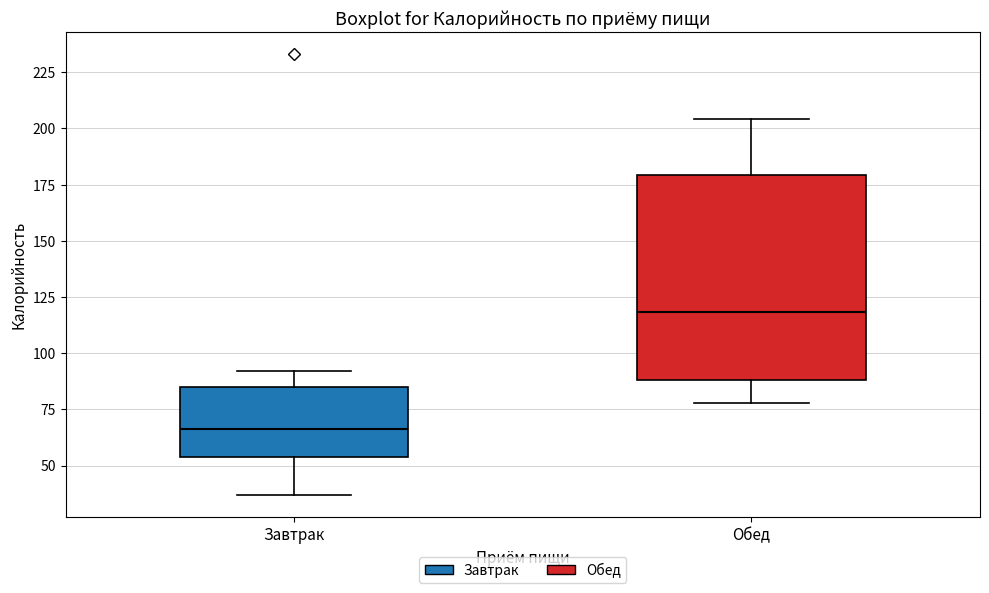

Reading left to right, read every box against the y-axis: the position of its median line, the range the box covers, and the ends of its whiskers. The values are not printed on the chart, so give them approximately, as read against the axis.

Завтрак: median 65, box 55 to 85, whiskers 35 to 90
Обед: median 120, box 90 to 180, whiskers 80 to 205